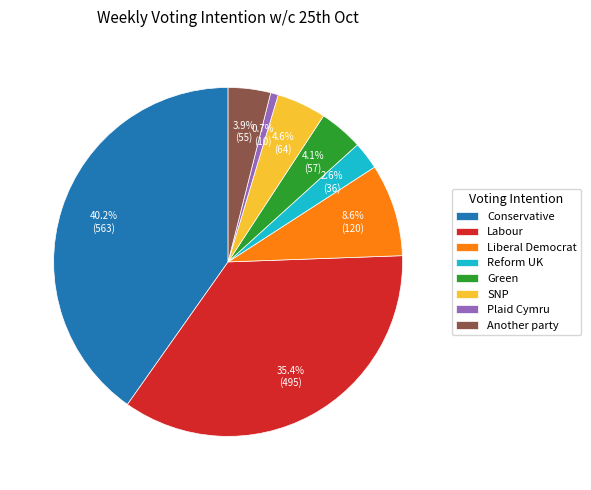

How many segments does this pie chart have?

8